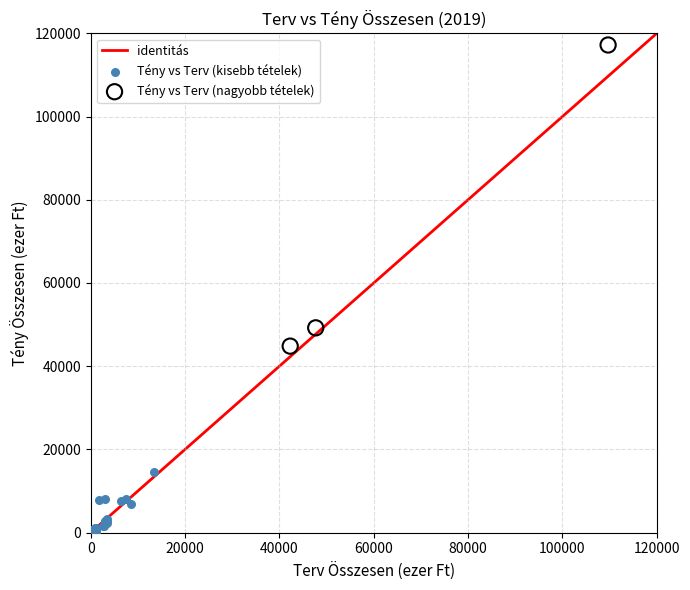

Which series has the widest spread of Y values?

Tény vs Terv (nagyobb tételek)